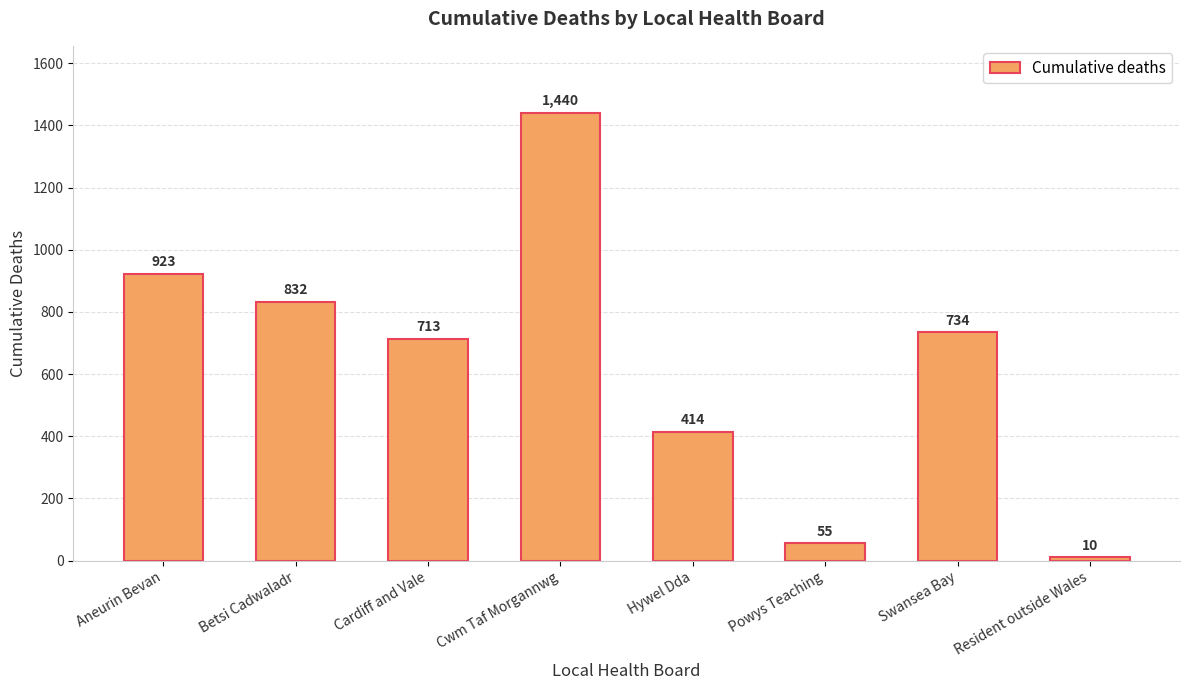

Between Aneurin Bevan and Powys Teaching, which is larger?

Aneurin Bevan